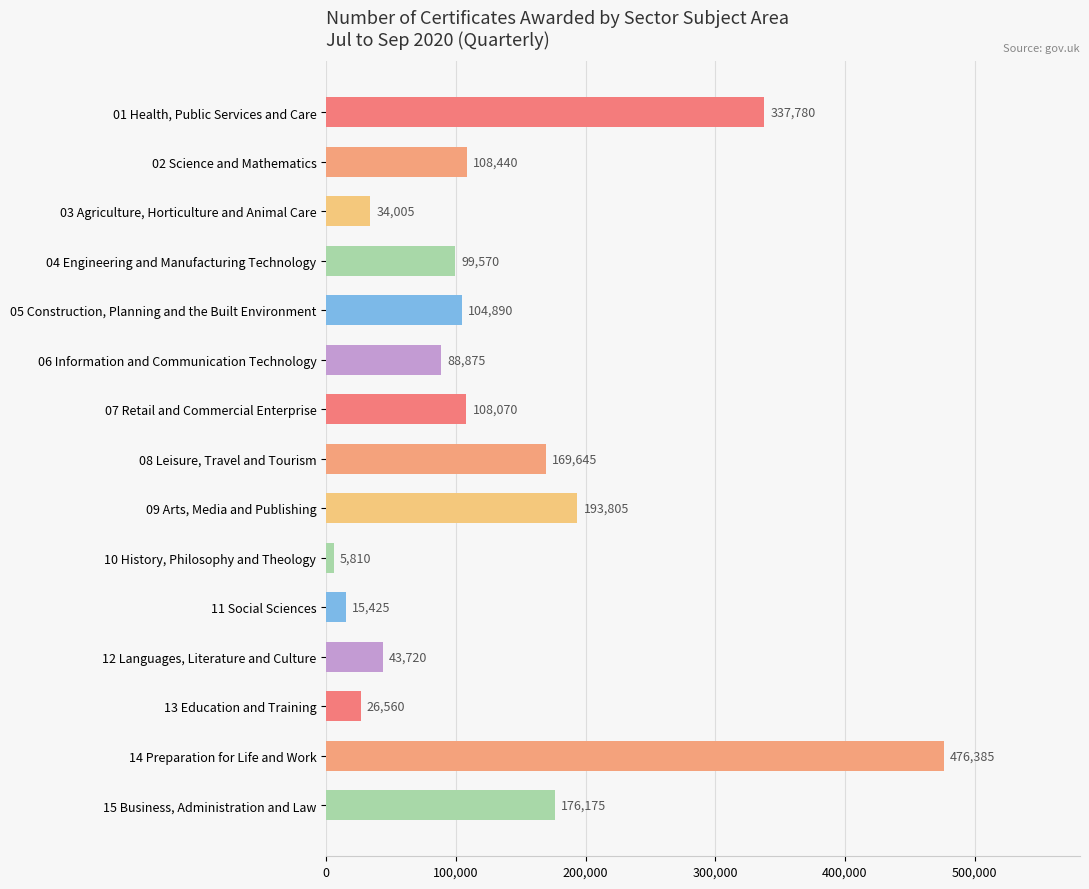

What is the difference between the maximum and minimum values?

470575